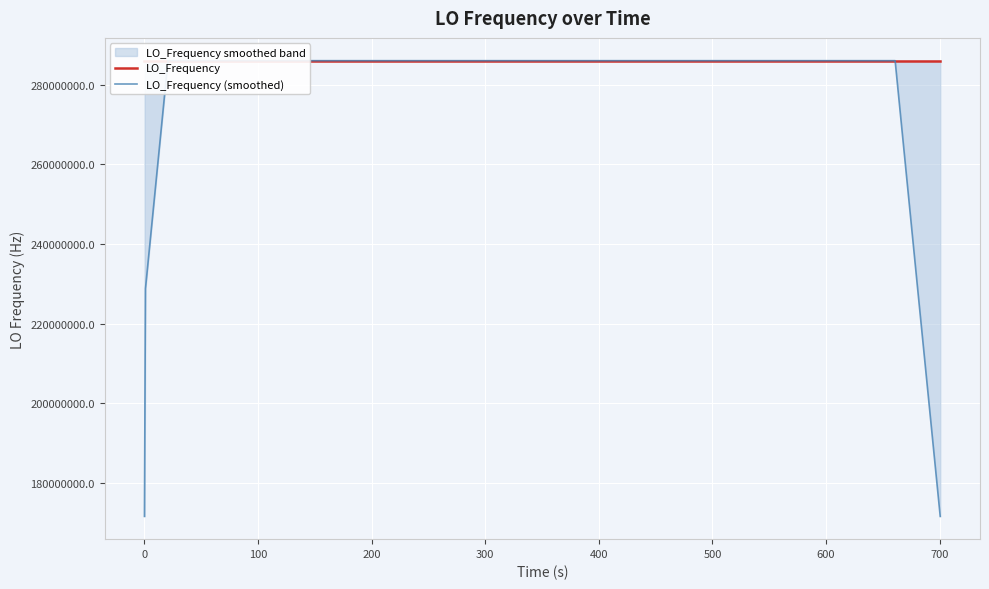

Reading left to right, what are all the values shown in this chart?

LO_Frequency: 286046997.2	286046997.2	286046997.6	286046995.6	286046997.3	286046997.9	286046995.3	286046996.1	286046995.8	286046996.8	286046997.0	286046996.9	286046998.1	286046998.1	286047004.1	286047002.1	286047002.2	286047001.8	286047001.8	286047001.9	286047000.4	286047000.2	286047000.2	286047001.0	286047001.0	286047001.0	286046998.8	286046998.9	286046998.3	286047001.1	286046998.5	286046998.8	286047001.2	286046998.3	286046998.3	286046998.2	286046998.9	286046998.9	286046997.0	286046998.7
LO_Frequency (smoothed): 171628198.4	228837597.5	286046997.0	286046997.1	286046996.7	286046996.4	286046996.5	286046996.4	286046996.2	286046996.5	286046996.9	286046997.4	286046998.8	286046999.9	286047000.9	286047001.7	286047002.4	286047002.0	286047001.6	286047001.2	286047000.9	286047000.7	286047000.6	286047000.7	286047000.4	286047000.1	286046999.6	286046999.6	286046999.1	286046999.1	286046999.6	286046999.6	286046999.0	286046999.0	286046999.0	286046998.5	286046998.3	286046998.3	228837598.7	171628198.9